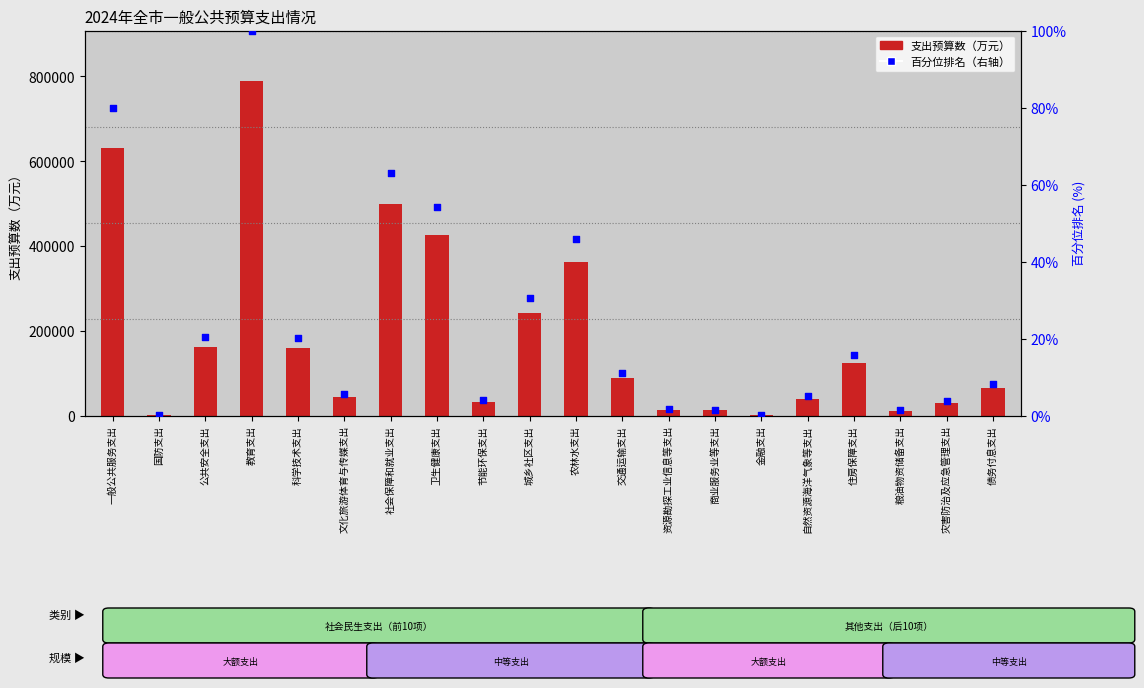

Which series reaches the minimum Y coordinate?

百分位排名（右轴）